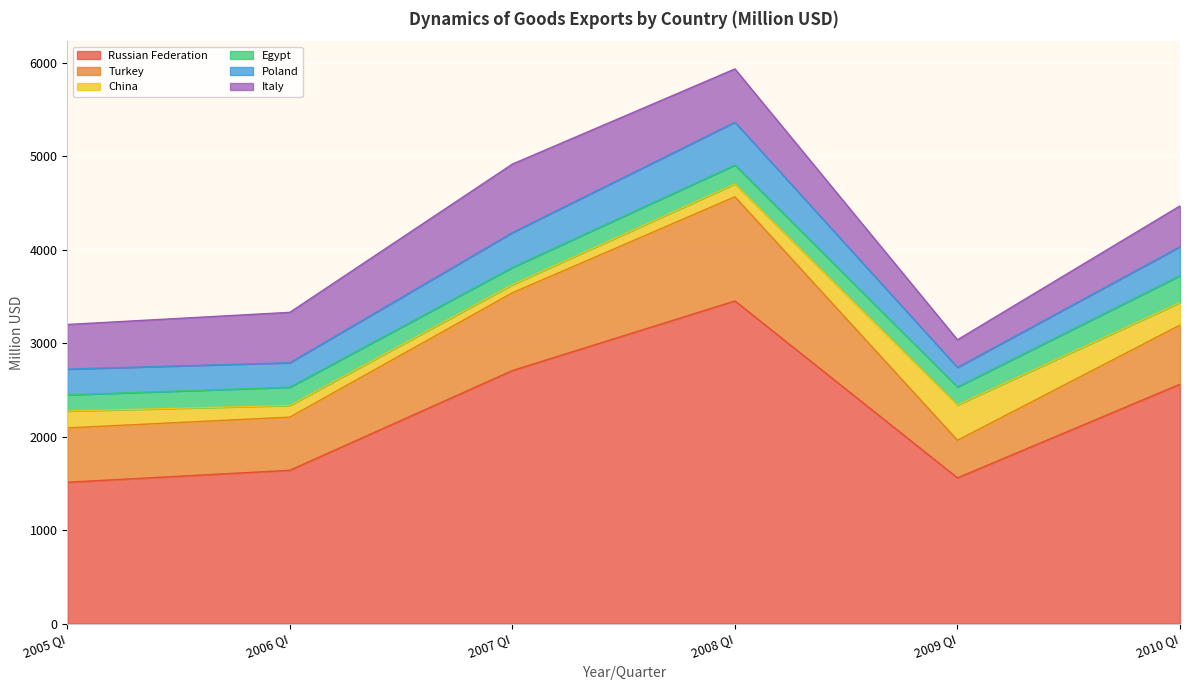

At which category does Russian Federation reach its first local peak?

2008 QI